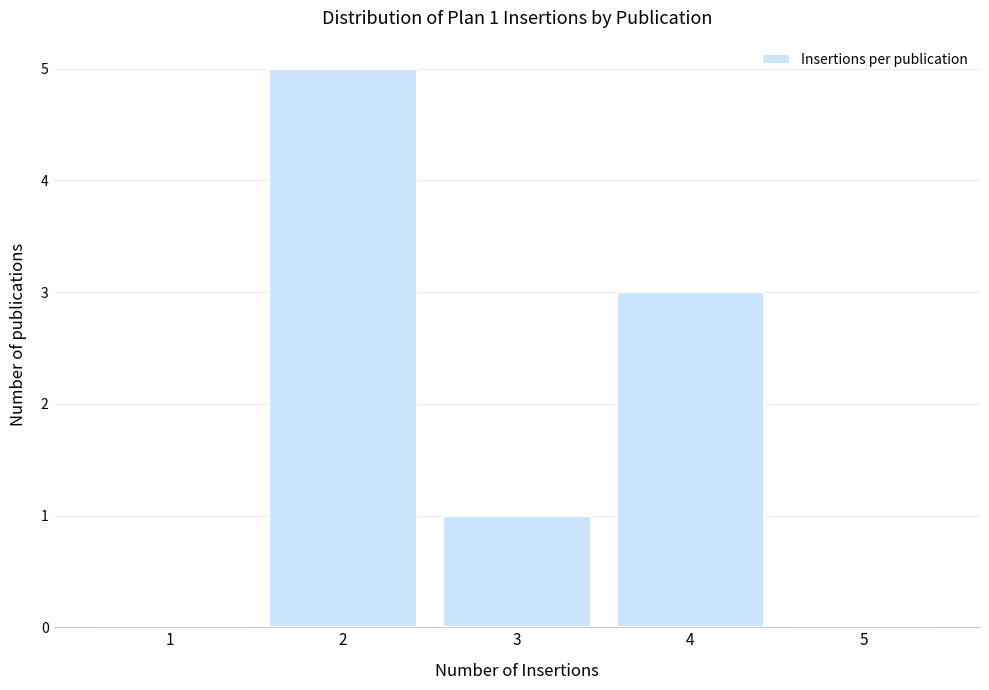

Which range on the x-axis has the tallest bar?

1.5 to 2.5